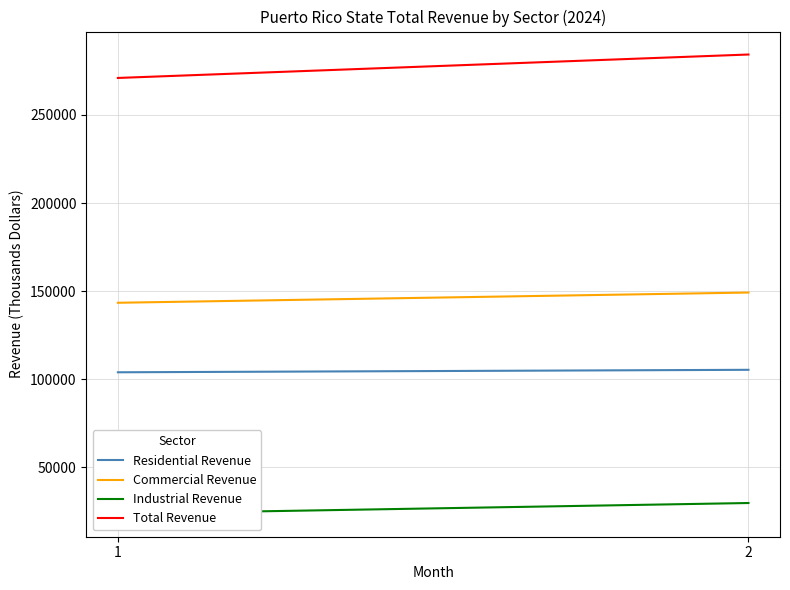

At 1, list the series in order from smallest to largest.

Industrial Revenue, Residential Revenue, Commercial Revenue, Total Revenue